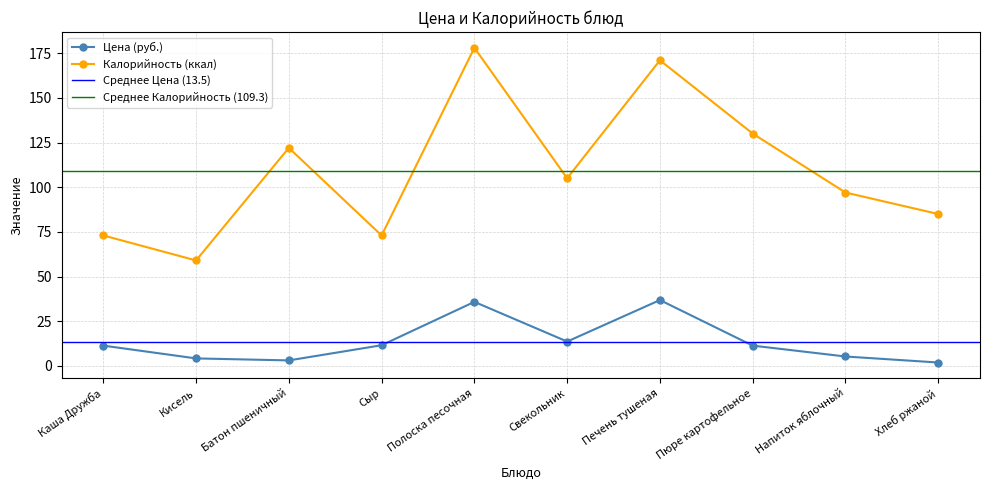

True or false: Цена and Калорийность intersect in this chart.

False